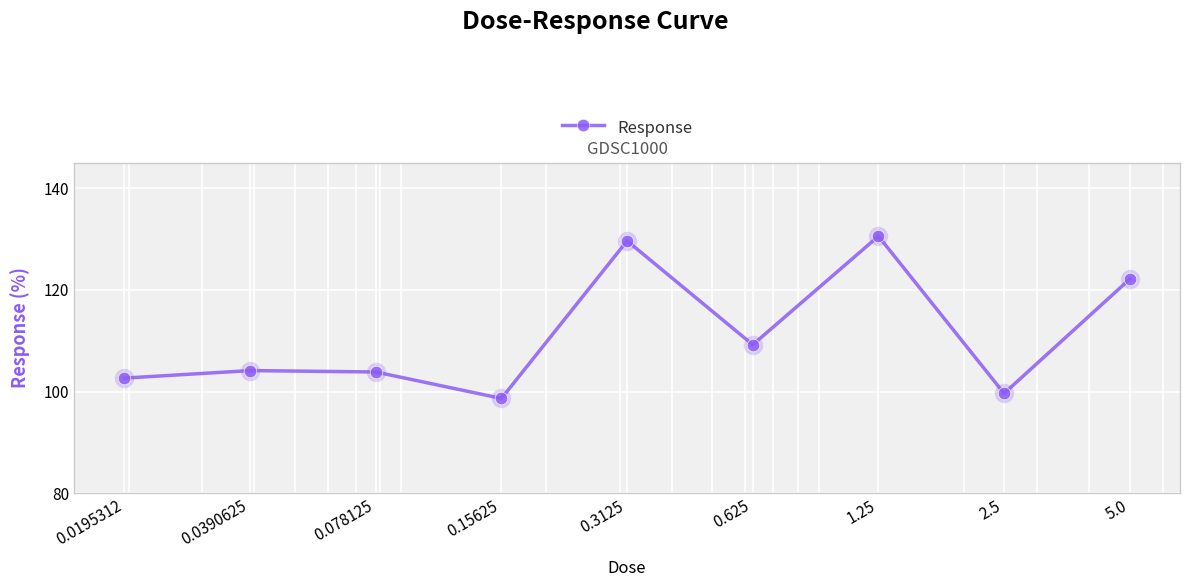

What is the value of the 8th point from the left?

99.6